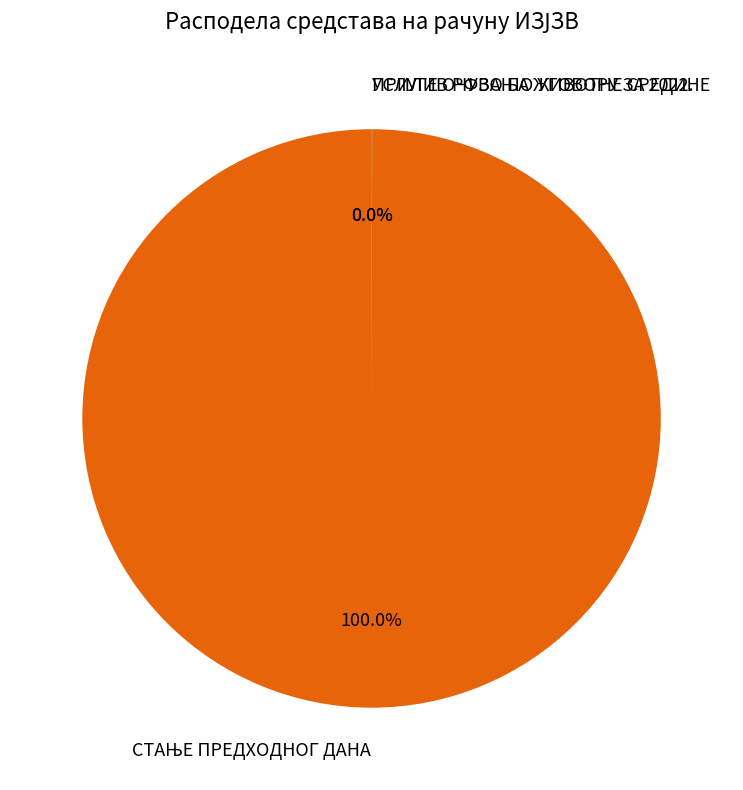

Does any single category account for the majority?

Yes